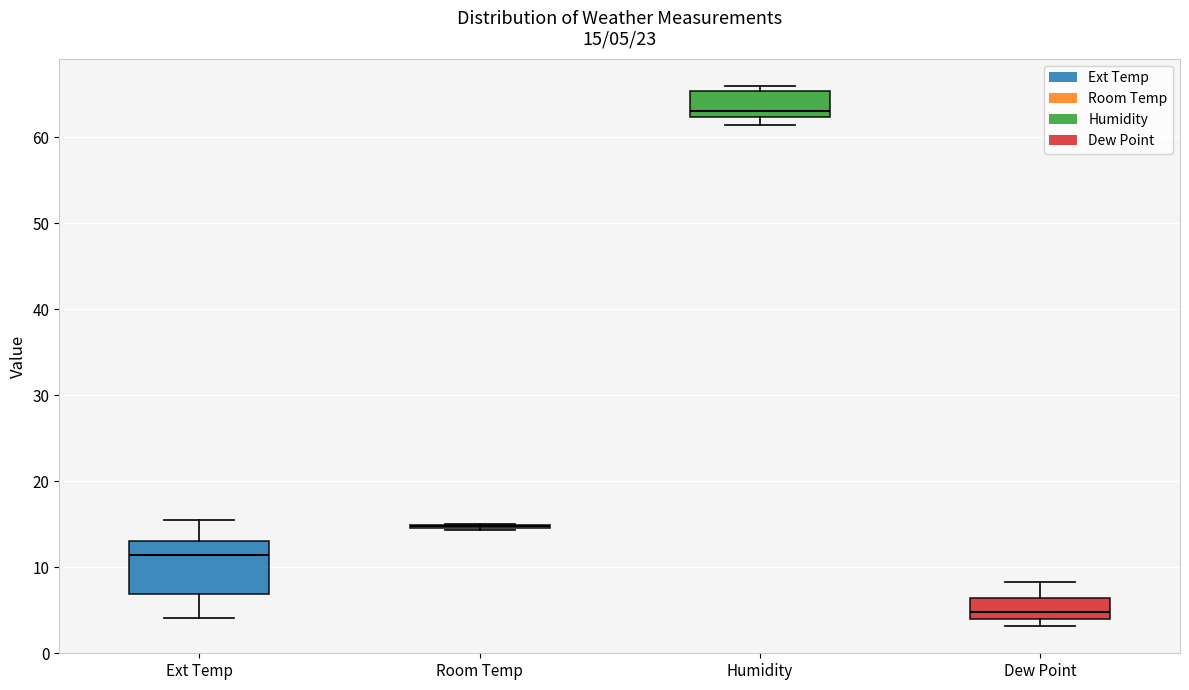

Comparing the boxes themselves (not the whiskers), which one is the tallest?

Ext Temp